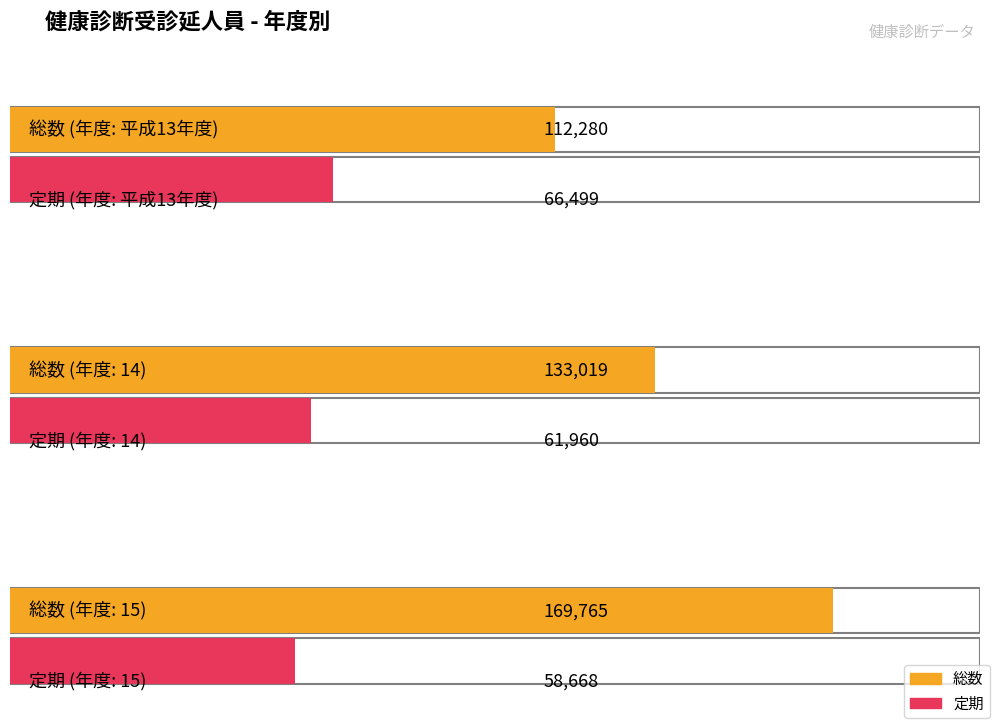

How many bars are there in total?

6